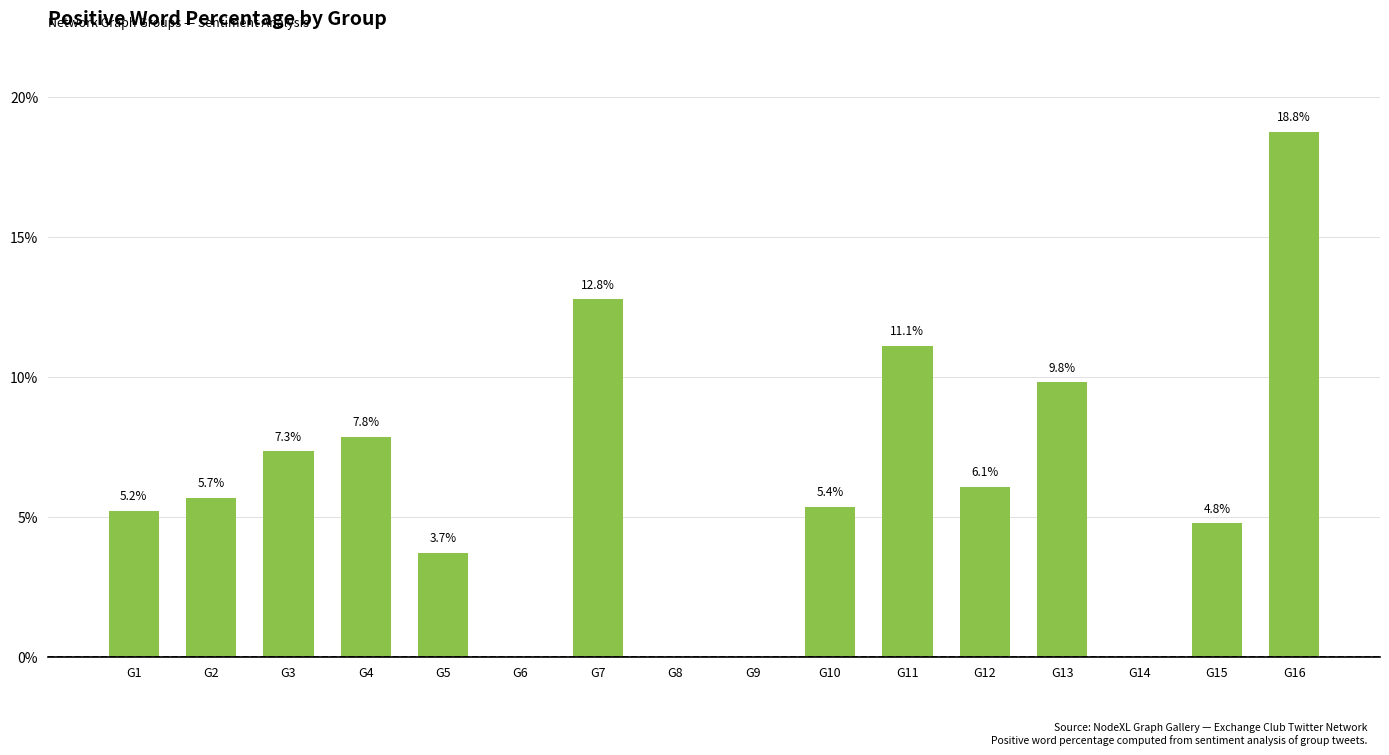

Is it true that the value at G14 is 0.0?

True